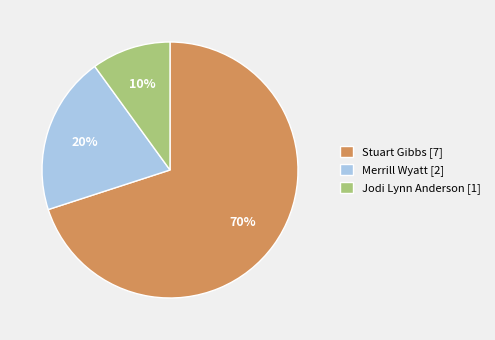

What is the largest slice in the pie chart?

Stuart Gibbs [7]